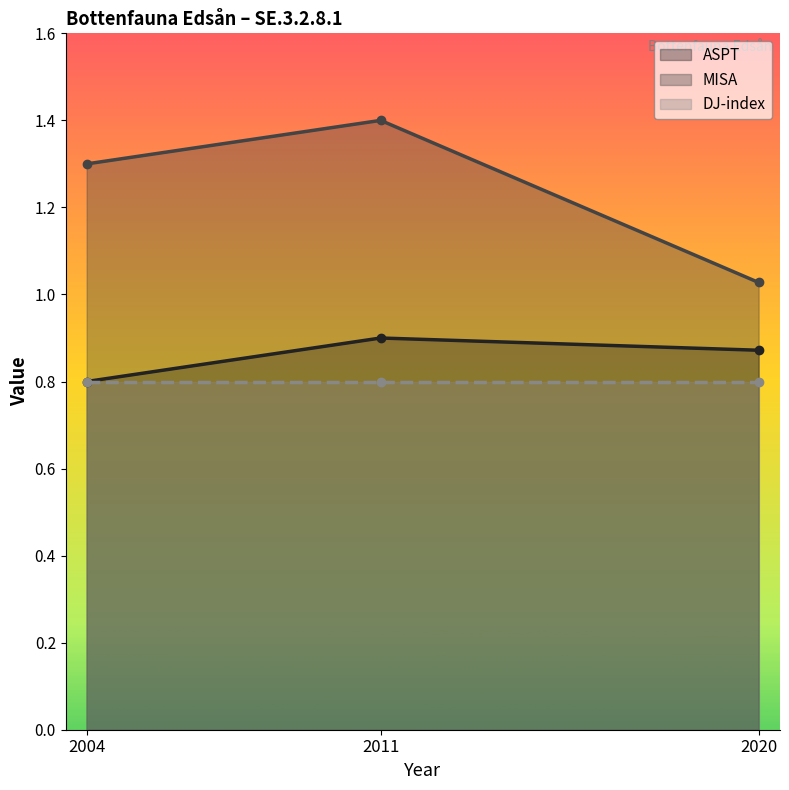

What is the average value of the MISA series?

1.2